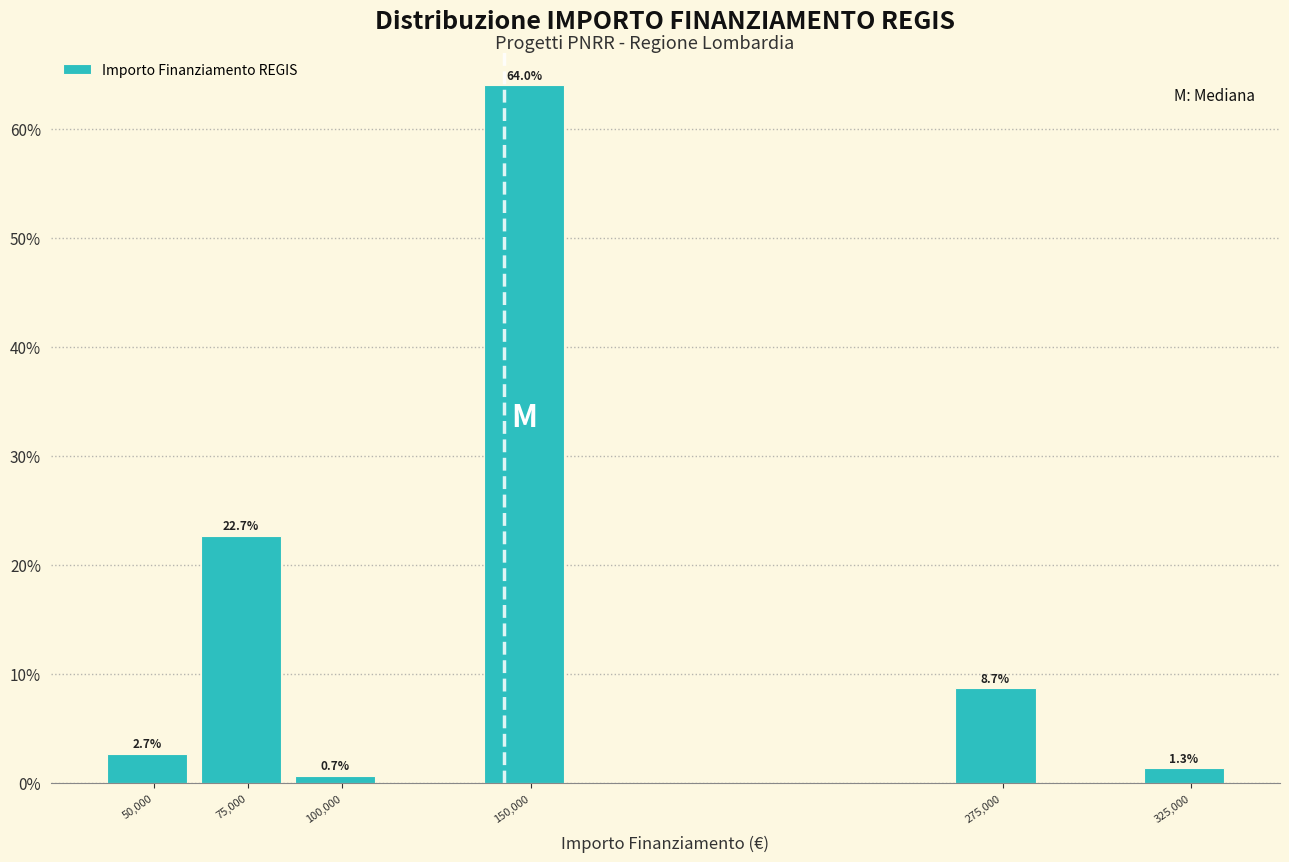

Reading right to left, what are all the values shown in this chart?

325,000=1.3	275,000=8.7	150,000=64.0	100,000=0.7	75,000=22.7	50,000=2.7